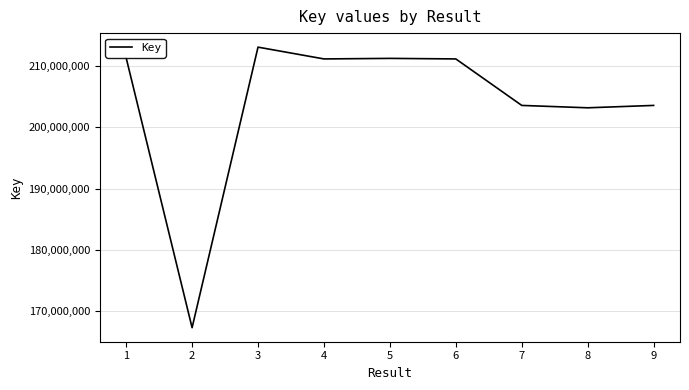

What value does the data have at 9, to the nearest 10?

203560990